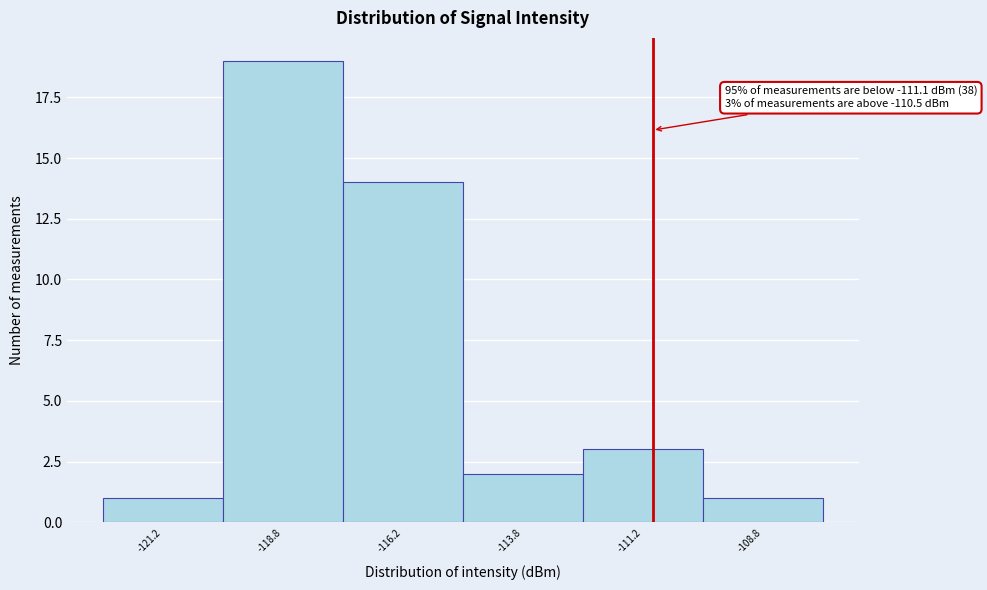

Which range on the x-axis has the tallest bar?

-120.0 to -117.5